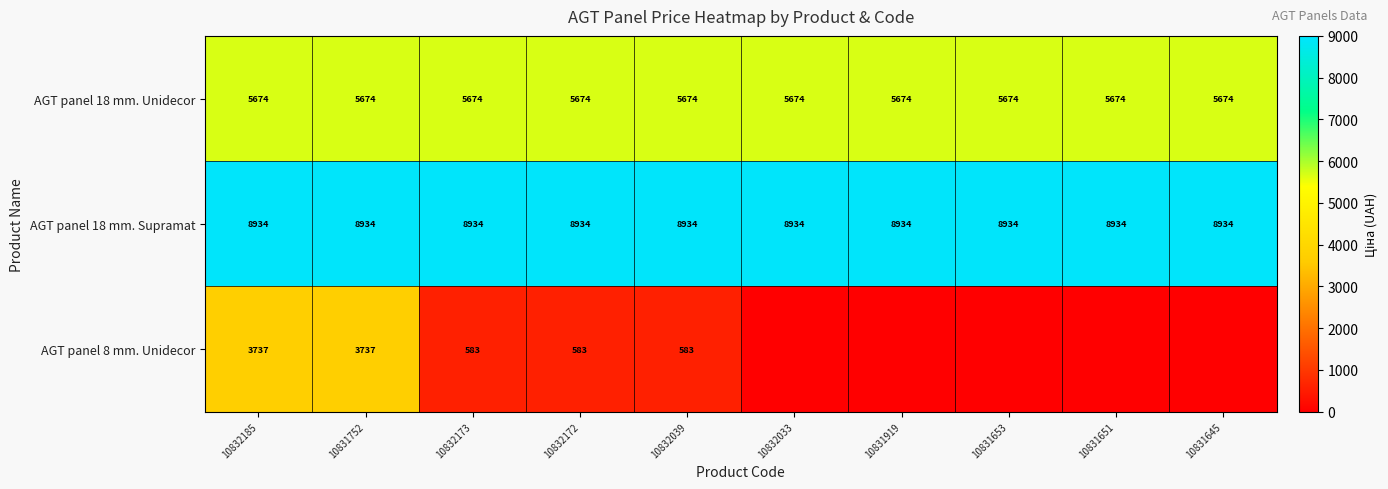

What is the sum of all AGT panel 18 mm. Supramat values?

89340